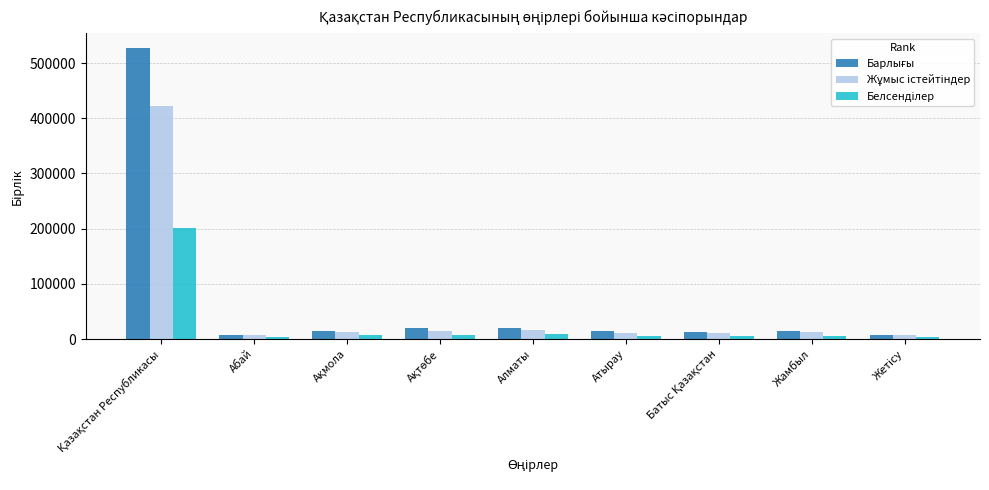

Reading right to left, transcribe all the data shown in this chart.

Барлығы: 8188	15141	12468	14484	19963	19647	14852	8302	527474
Жұмыс істейтіндер: 6552	12194	10244	11132	16936	14858	12332	6701	422495
Белсенділер: 3552	5356	6287	5317	8605	7805	7551	3675	201314